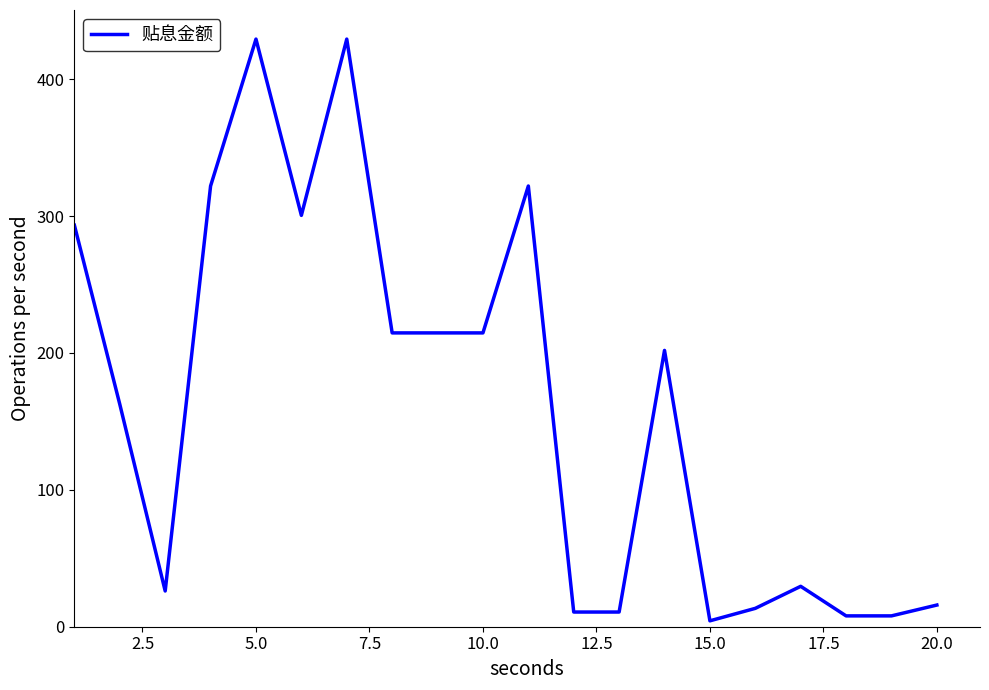

What is the maximum value shown in the chart?

429.3